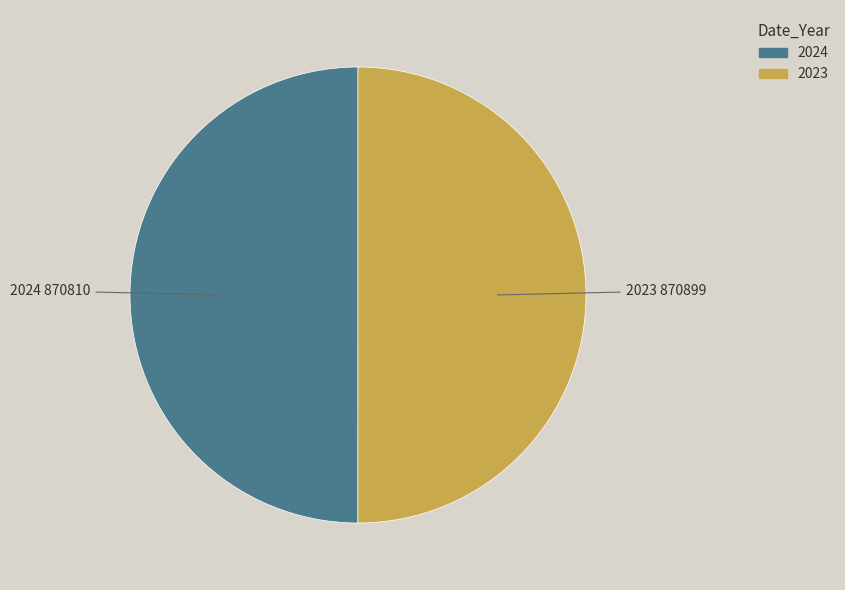

Do 2024 and 2023 together represent more than half of the pie?

Yes